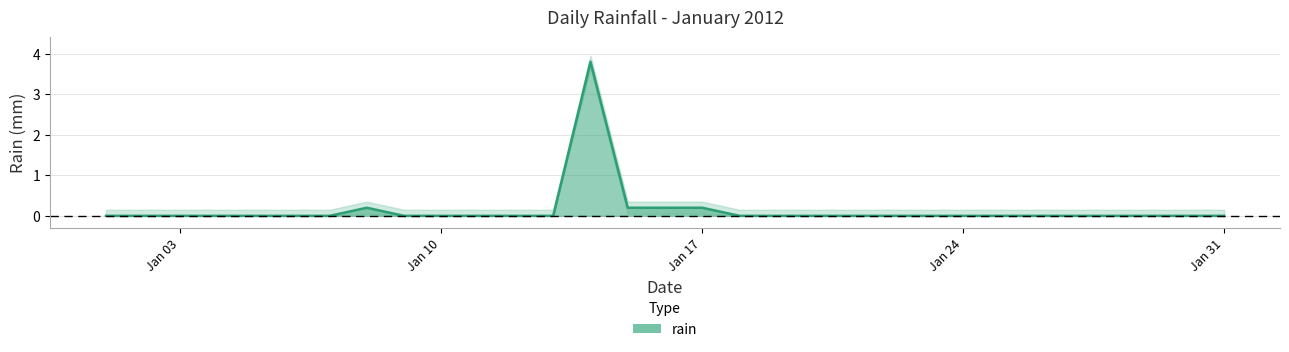

How many positive values are there?

5